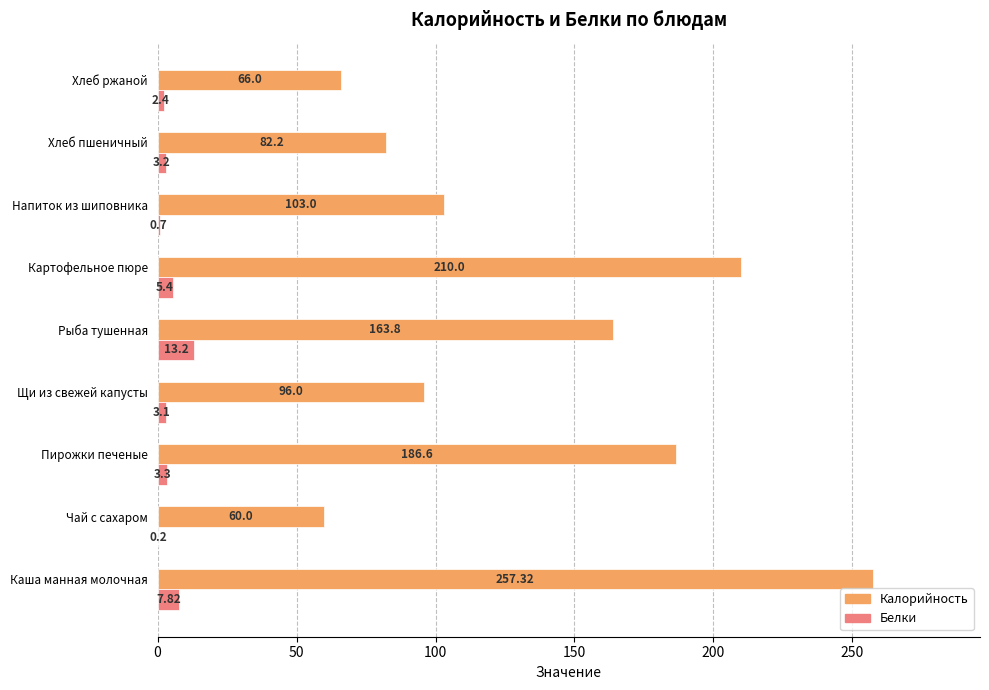

Which series has the largest total across all categories?

Калорийность